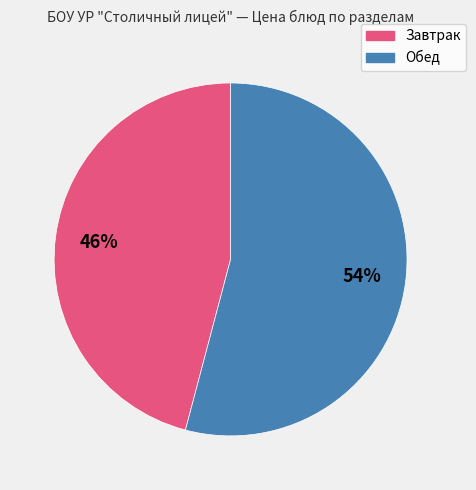

To the nearest percent, what is the average slice percentage?

50%